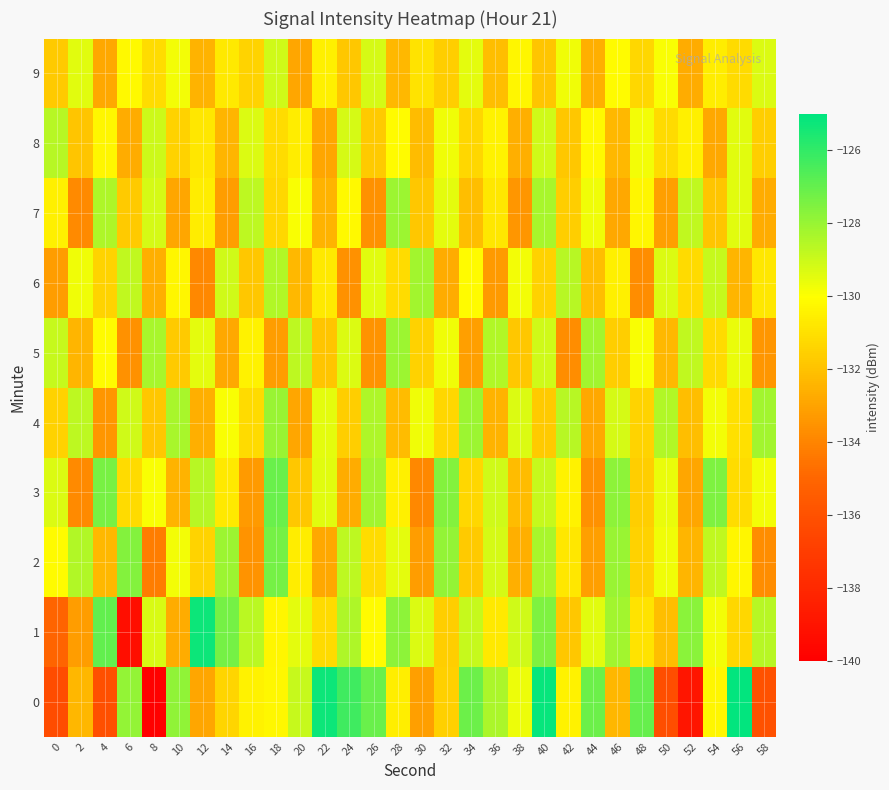

Reading left to right, extract all data points from this chart.

0: 0=-136.2	2=-132.3	4=-136.1	6=-127.9	8=-139.9	10=-127.9	12=-132.9	14=-131.4	16=-130.4	18=-130.2	20=-128.9	22=-125.3	24=-126.2	26=-127.1	28=-130.5	30=-133.1	32=-131.5	34=-127.1	36=-128.4	38=-129.7	40=-125.1	42=-130.4	44=-127.1	46=-132.4	48=-127.0	50=-136.2	52=-138.9	54=-130.3	56=-125.1	58=-136.0
1: 0=-135.1	2=-133.2	4=-127.0	6=-139.2	8=-129.2	10=-132.7	12=-125.3	14=-127.3	16=-128.7	18=-130.3	20=-129.5	22=-131.2	24=-128.4	26=-130.1	28=-127.8	30=-129.3	32=-131.6	34=-128.9	36=-130.7	38=-129.1	40=-127.5	42=-131.8	44=-129.4	46=-128.2	48=-130.9	50=-132.1	52=-127.7	54=-129.8	56=-131.3	58=-128.6
2: 0=-130.1	2=-128.5	4=-132.3	6=-127.6	8=-134.2	10=-129.8	12=-131.4	14=-128.1	16=-133.5	18=-127.3	20=-130.6	22=-132.8	24=-128.7	26=-131.1	28=-129.5	30=-133.2	32=-127.9	34=-131.7	36=-129.2	38=-132.6	40=-128.3	42=-130.8	44=-133.1	46=-128.0	48=-131.5	50=-129.7	52=-132.4	54=-128.8	56=-130.3	58=-133.7
3: 0=-129.3	2=-133.8	4=-127.4	6=-131.2	8=-129.9	10=-132.5	12=-128.6	14=-130.7	16=-133.3	18=-127.1	20=-131.8	22=-129.4	24=-132.7	26=-128.2	28=-130.5	30=-133.9	32=-127.6	34=-131.3	36=-129.1	38=-132.2	40=-128.9	42=-130.4	44=-133.6	46=-127.8	48=-131.6	50=-129.6	52=-132.9	54=-127.5	56=-131.1	58=-129.8
4: 0=-131.5	2=-128.7	4=-133.4	6=-129.1	8=-131.8	10=-128.3	12=-132.6	14=-129.9	16=-131.2	18=-128.0	20=-132.9	22=-129.5	24=-131.6	26=-128.4	28=-132.2	30=-129.7	32=-131.3	34=-128.1	36=-132.5	38=-129.3	40=-131.7	42=-128.6	44=-132.8	46=-129.2	48=-131.4	50=-128.5	52=-132.1	54=-129.8	56=-131.0	58=-128.2
5: 0=-128.9	2=-132.4	4=-130.1	6=-133.6	8=-128.3	10=-131.7	12=-129.5	14=-132.8	16=-130.4	18=-133.2	20=-128.7	22=-131.9	24=-129.3	26=-133.5	28=-128.1	30=-131.5	32=-129.7	34=-133.1	36=-128.5	38=-131.8	40=-129.1	42=-133.7	44=-128.2	46=-131.6	48=-129.9	50=-132.3	52=-128.8	54=-131.2	56=-129.6	58=-133.4
6: 0=-133.2	2=-129.7	4=-131.4	6=-128.8	8=-132.6	10=-130.3	12=-133.9	14=-129.1	16=-131.8	18=-128.5	20=-132.3	22=-130.7	24=-133.6	26=-129.4	28=-131.1	30=-128.2	32=-132.7	34=-130.1	36=-133.3	38=-129.8	40=-131.5	42=-128.6	44=-132.1	46=-130.5	48=-133.7	50=-129.3	52=-131.2	54=-128.9	56=-132.4	58=-130.8
7: 0=-130.5	2=-133.8	4=-128.4	6=-131.7	8=-129.2	10=-132.9	12=-130.6	14=-133.2	16=-128.7	18=-131.3	20=-129.9	22=-132.5	24=-130.2	26=-133.6	28=-128.1	30=-131.8	32=-129.5	34=-132.1	36=-130.8	38=-133.4	40=-128.3	42=-131.6	44=-129.7	46=-132.8	48=-130.3	50=-133.1	52=-128.8	54=-131.9	56=-129.4	58=-132.7
8: 0=-128.6	2=-131.9	4=-130.3	6=-132.7	8=-129.0	10=-131.5	12=-130.8	14=-132.4	16=-129.3	18=-131.1	20=-130.6	22=-132.9	24=-129.2	26=-131.7	28=-130.1	30=-132.2	32=-129.7	34=-131.3	36=-130.4	38=-132.6	40=-129.1	42=-131.8	44=-130.2	46=-132.3	48=-129.8	50=-131.2	52=-130.5	54=-132.8	56=-129.4	58=-131.6
9: 0=-131.7	2=-129.4	4=-132.8	6=-130.2	8=-131.1	10=-129.8	12=-132.5	14=-130.7	16=-131.4	18=-129.1	20=-132.9	22=-130.5	24=-131.8	26=-129.2	28=-132.3	30=-130.9	32=-131.6	34=-129.5	36=-132.1	38=-130.3	40=-131.9	42=-129.7	44=-132.6	46=-130.1	48=-131.3	50=-129.9	52=-132.7	54=-130.6	56=-131.2	58=-129.3